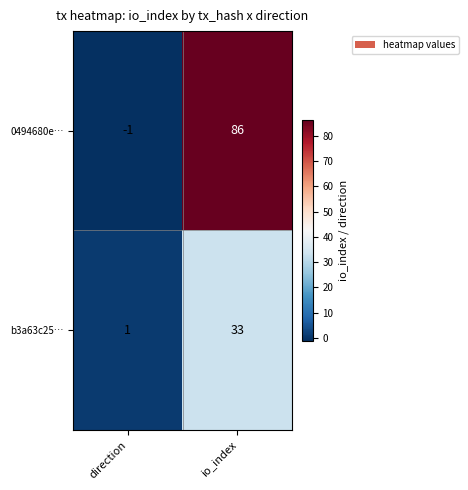

What is the sum of the 0494680e… values at io_index and direction?

85